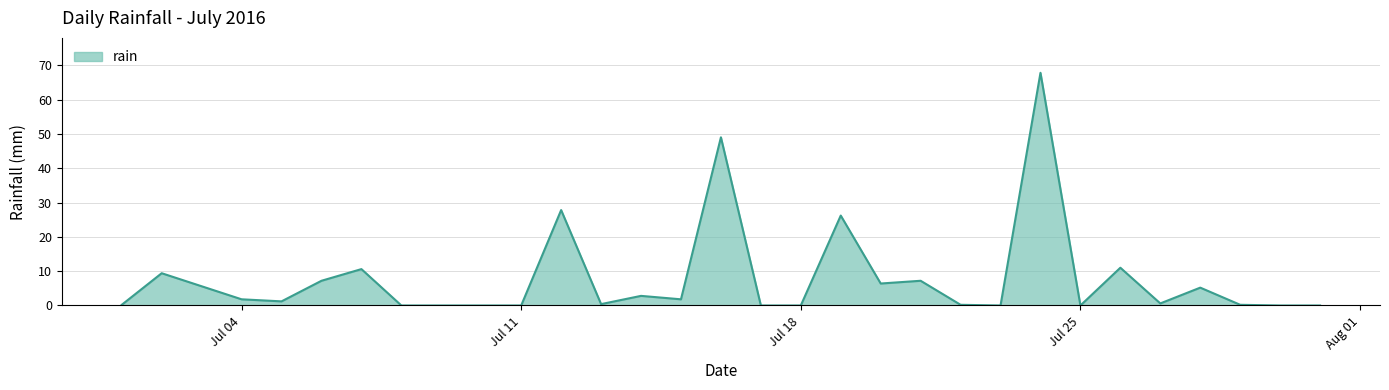

What is the greatest value displayed?

67.8